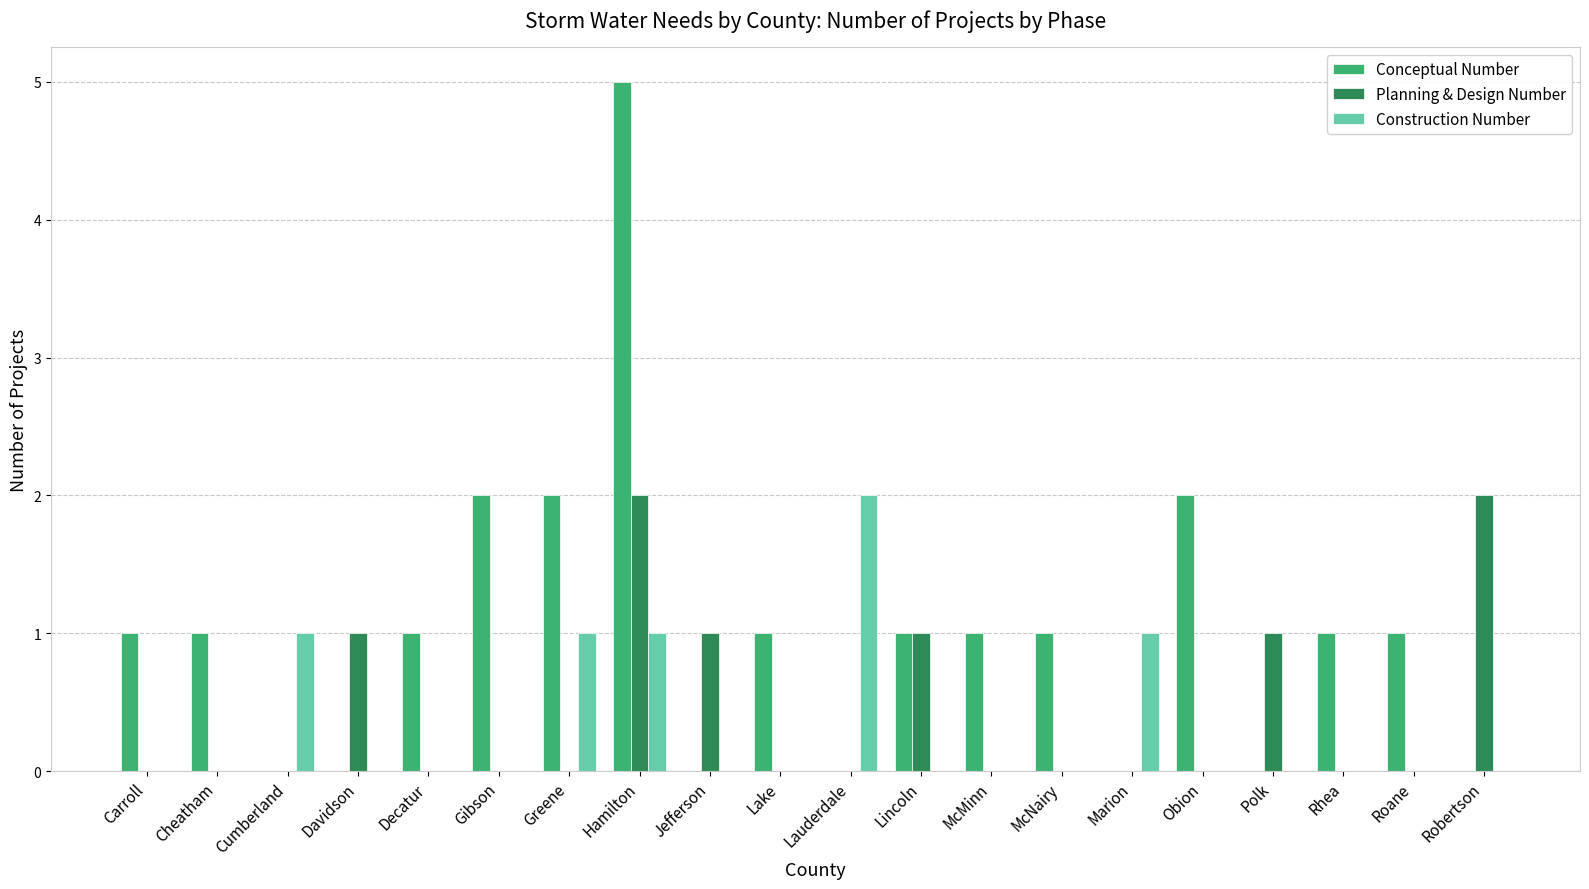

How many Planning & Design Number values are between 0 and 1?

18